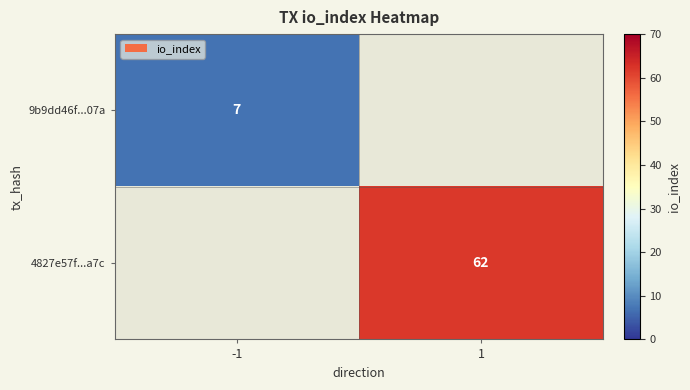

Is the value of 9b9dd46f...07a at -1 greater than the value of 4827e57f...a7c at 1?

No